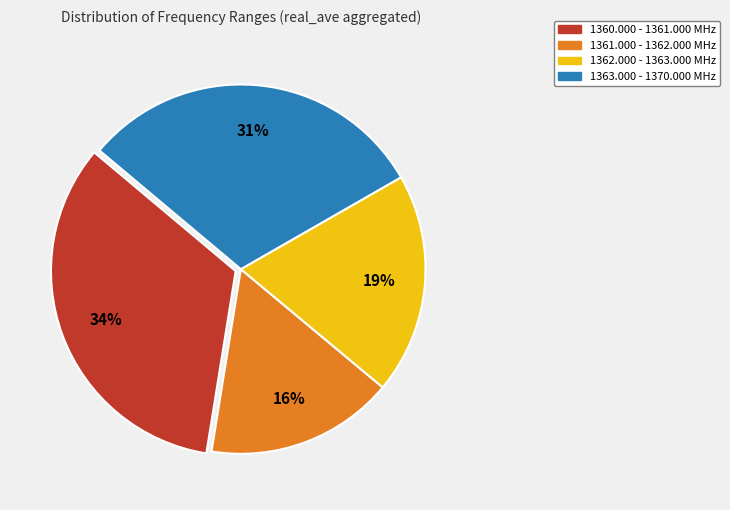

Is there a majority slice in this chart?

No